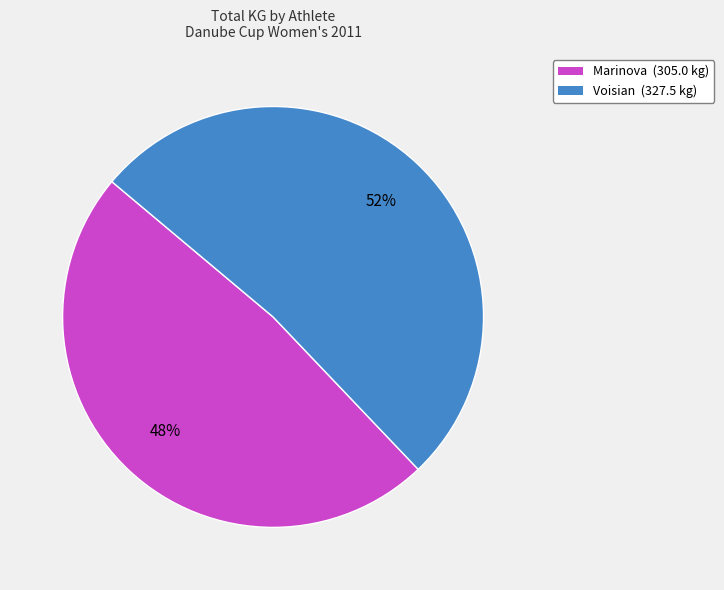

To the nearest percent, what is the average slice percentage?

50%